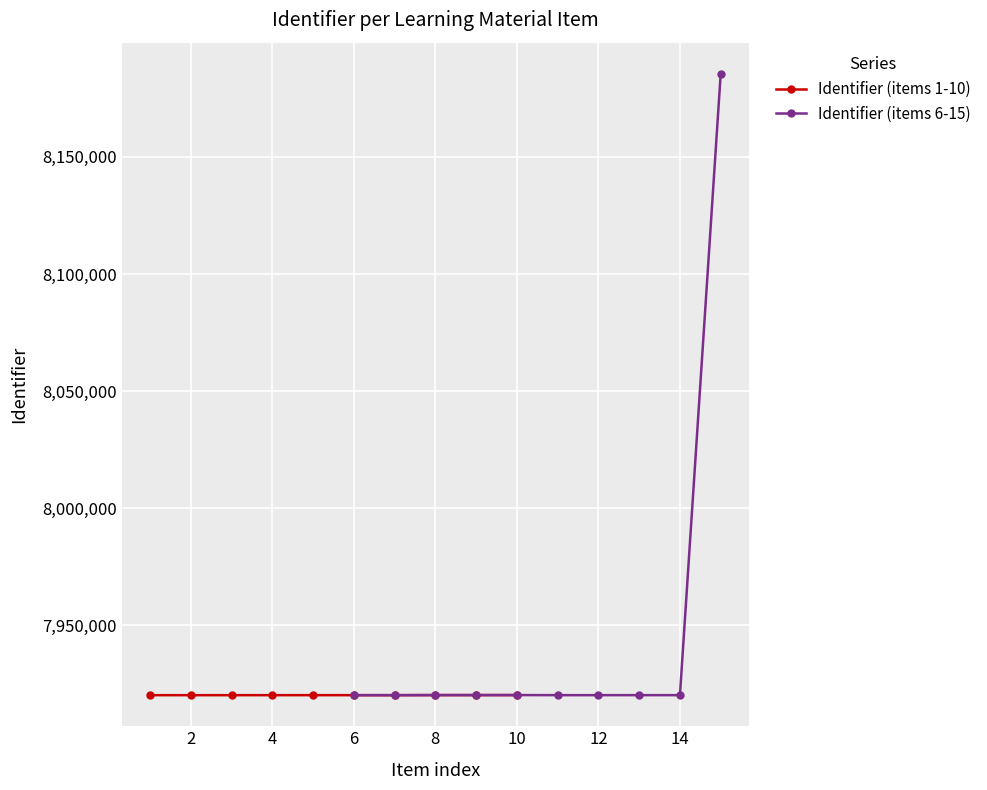

How many data points does each series have?

10